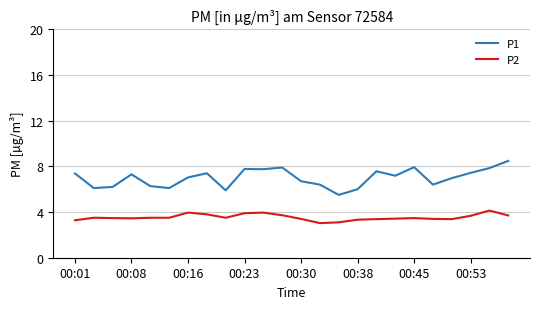

Is this an area chart (filled region under the line)?

No